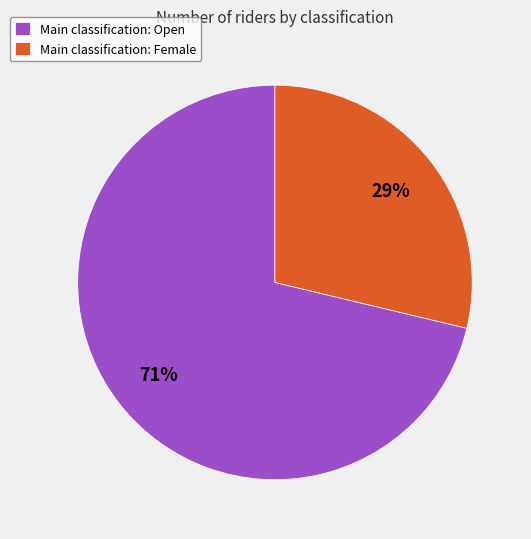

Is there any slice that represents more than half of the pie?

Yes